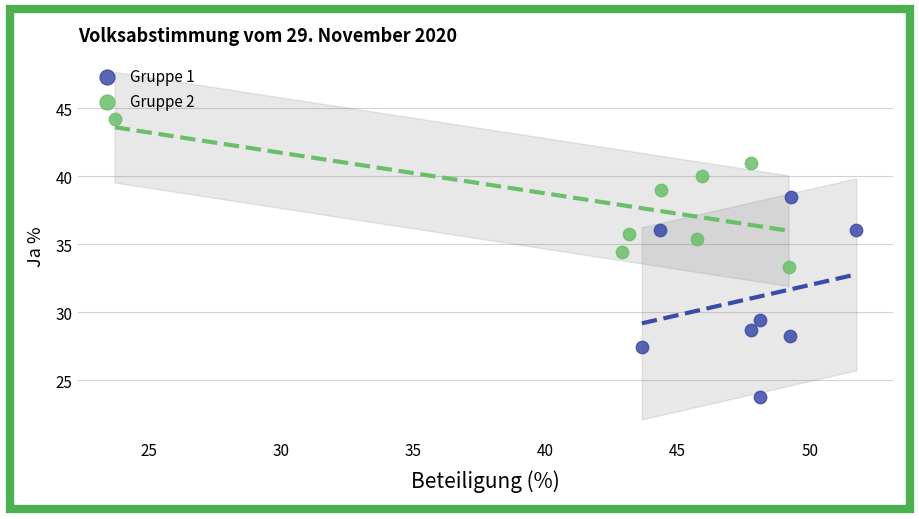

Which series has the widest spread of Y values?

Gruppe 1